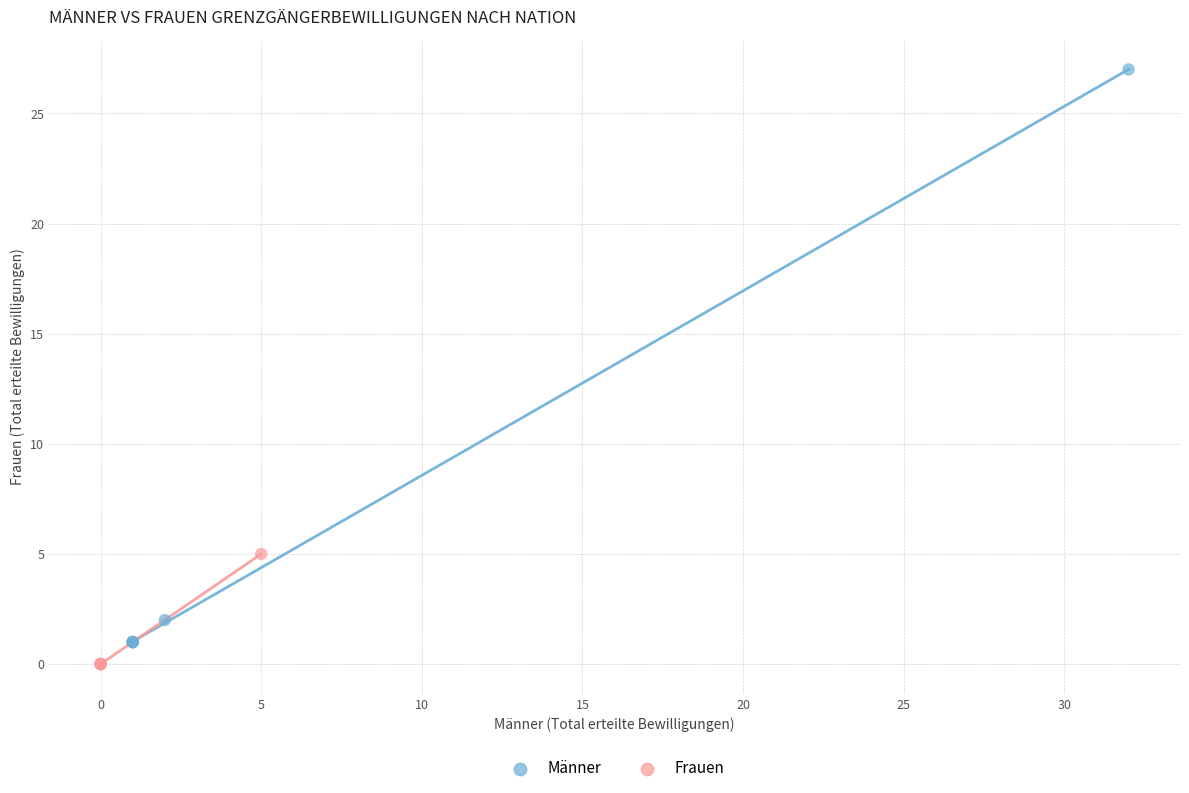

Which series has the largest Y range (max minus min)?

Männer